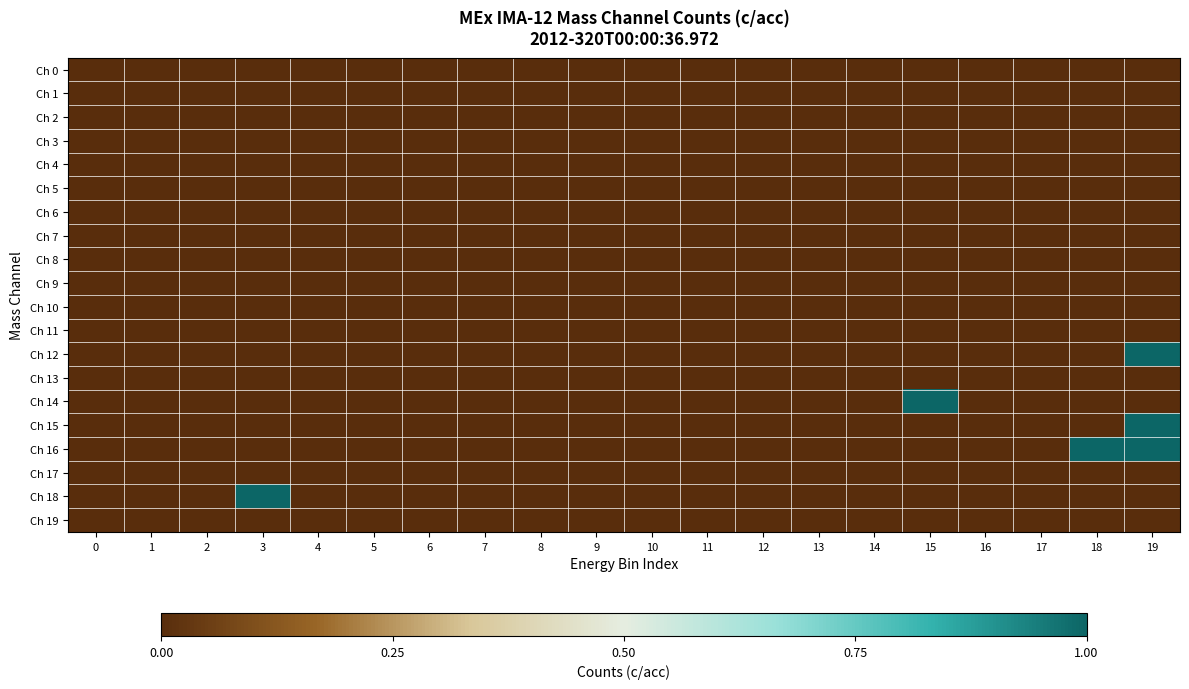

Between 5 and 7, which series saw the biggest shift?

Ch 0